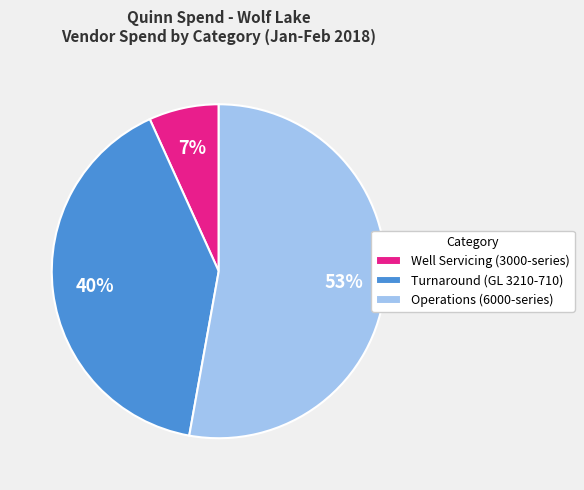

How many slices are in this pie chart?

3